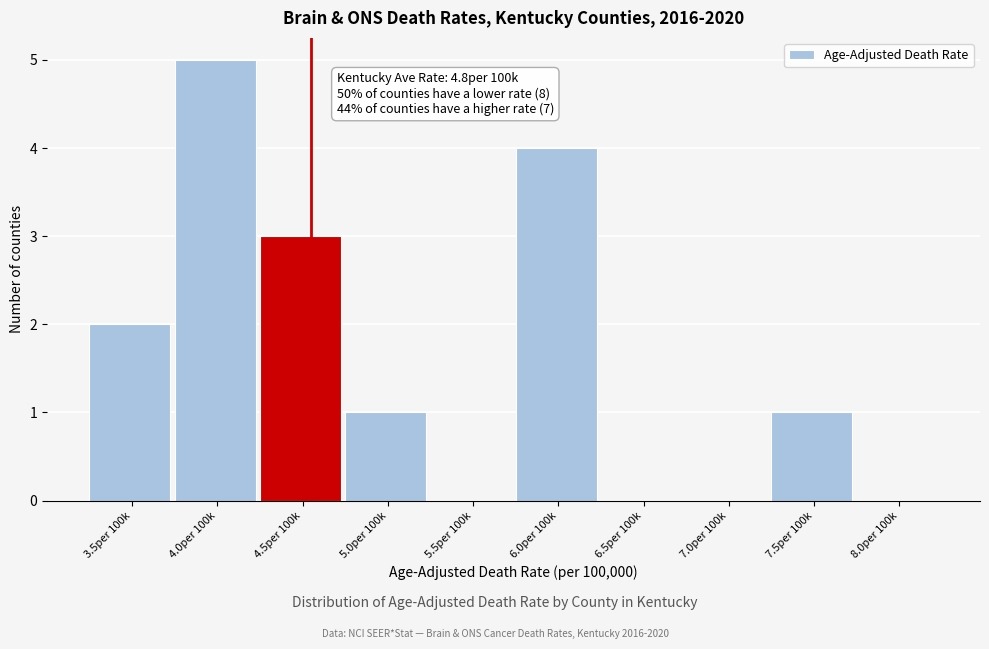

Reading right to left, list all the values displayed in this chart.

8.0per 100k=0	7.5per 100k=1	7.0per 100k=0	6.5per 100k=0	6.0per 100k=4	5.5per 100k=0	5.0per 100k=1	4.5per 100k=3	4.0per 100k=5	3.5per 100k=2